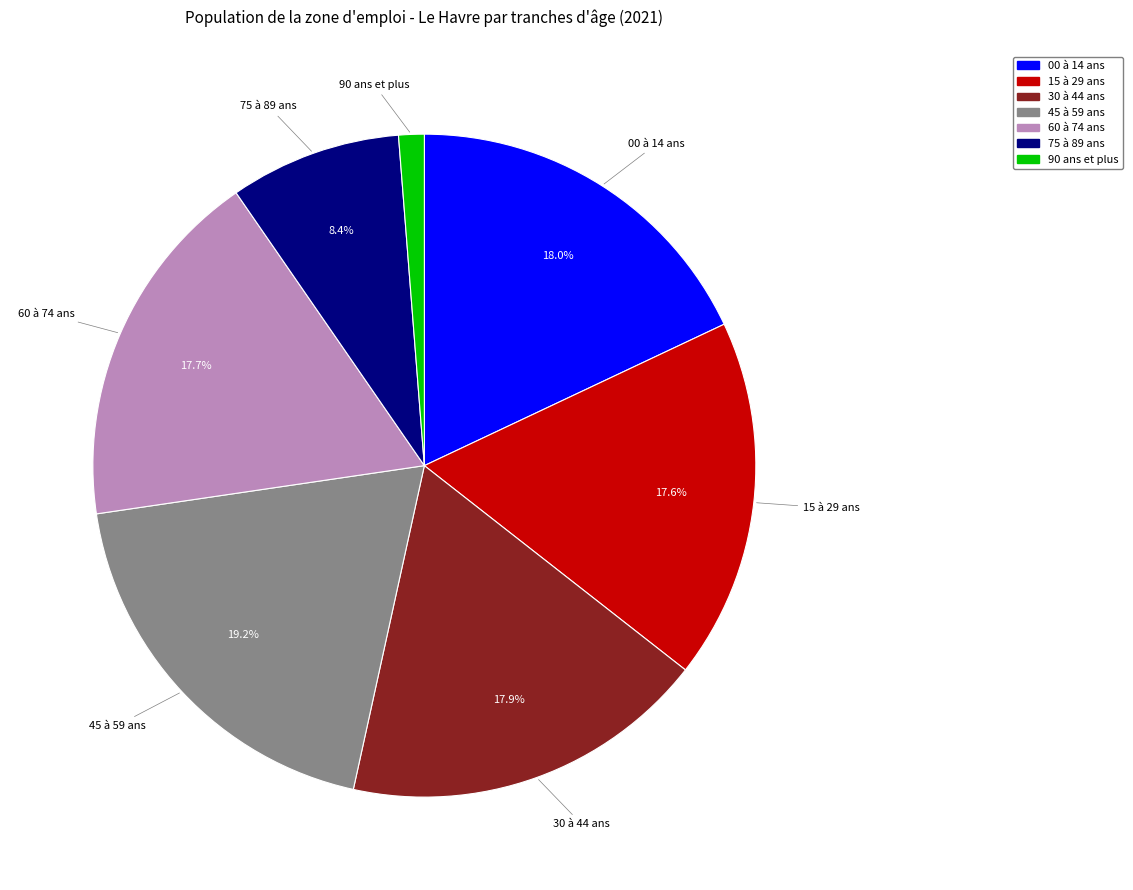

What percentage is the 75 à 89 ans slice, to the nearest percent?

8%